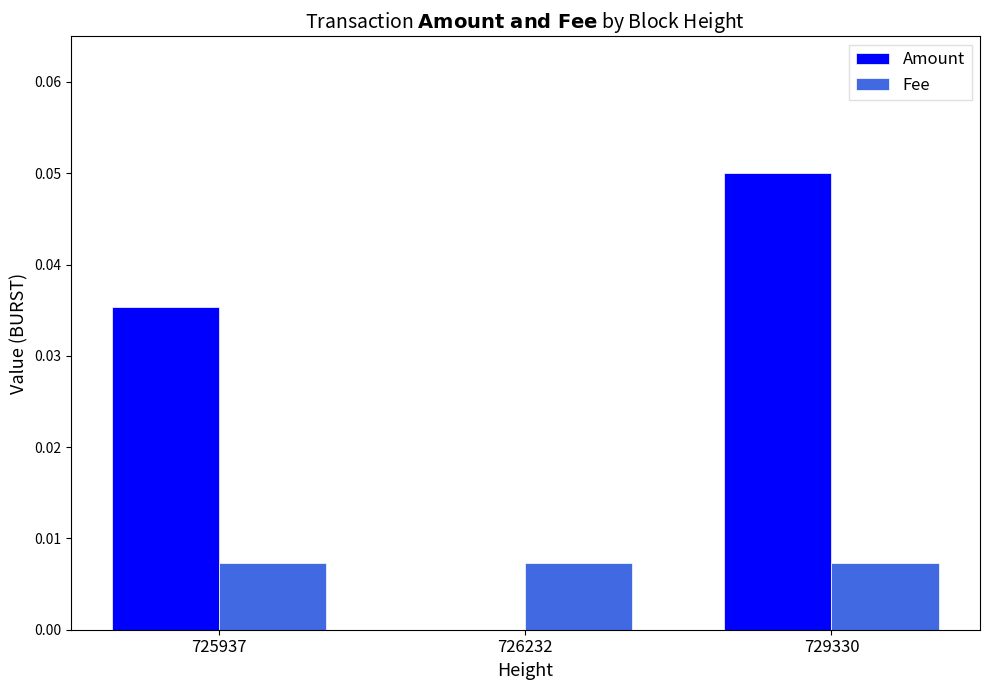

Which label corresponds to the largest value in the chart?

729330